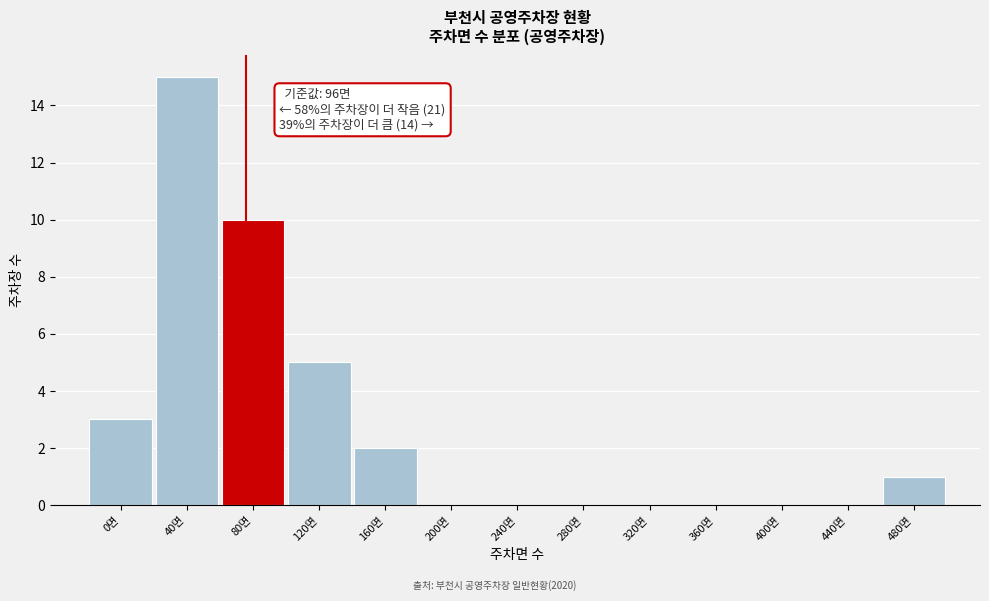

Reading left to right, extract all data points from this chart.

0면=3	40면=15	80면=10	120면=5	160면=2	200면=0	240면=0	280면=0	320면=0	360면=0	400면=0	440면=0	480면=1